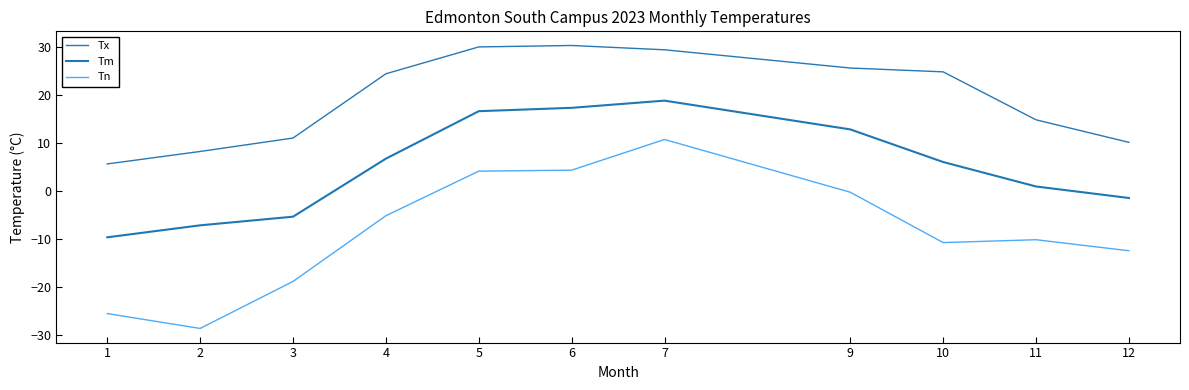

True or false: Tm has more than 2 interior local peaks.

False